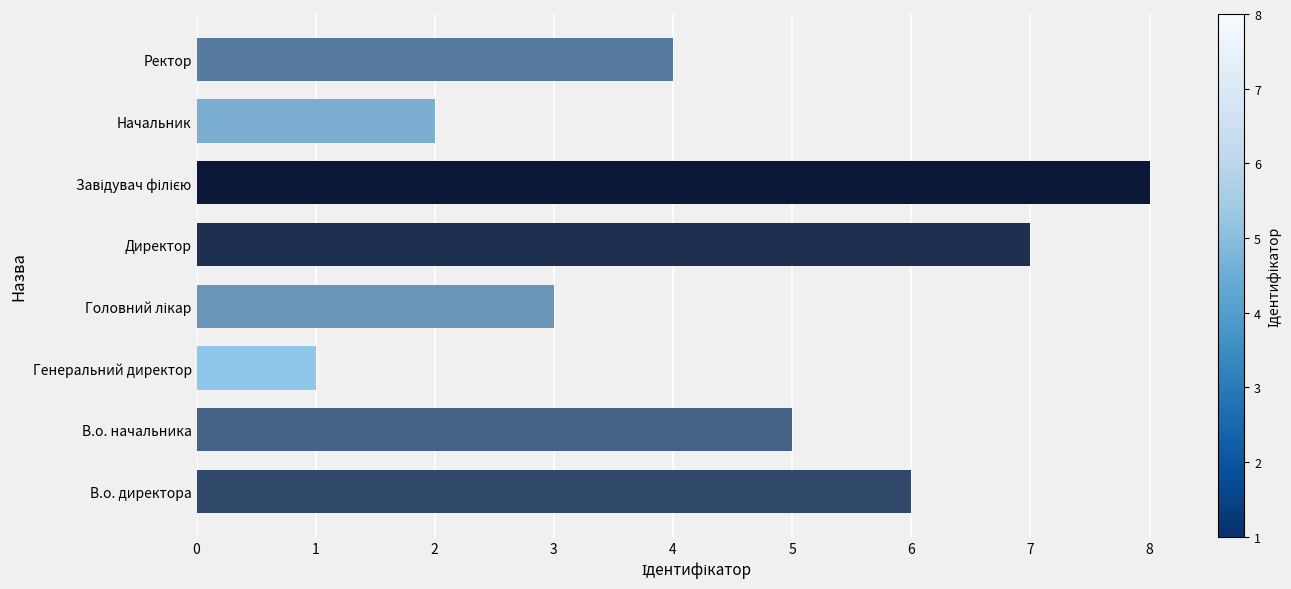

Are the bars horizontal?

Yes